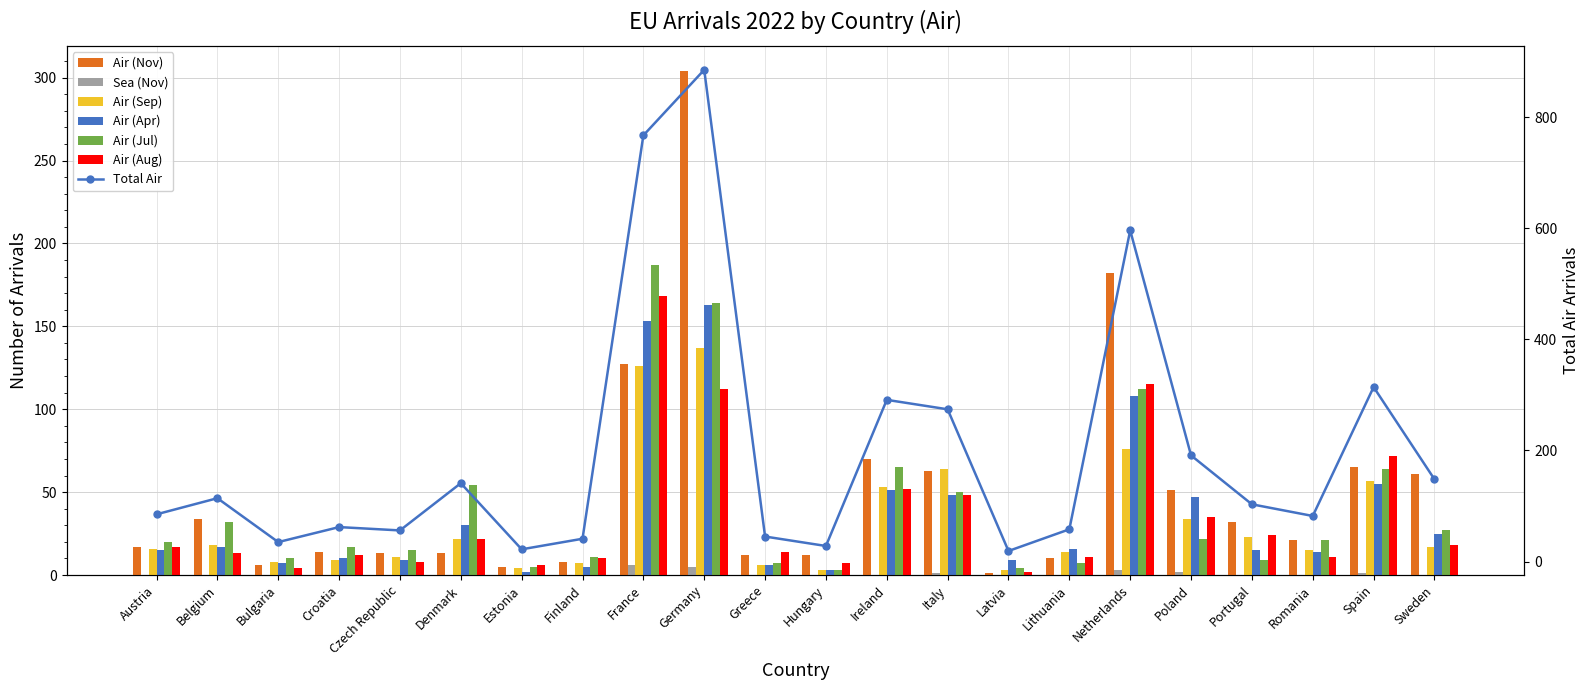

At which category is the sum across all series the highest?

Germany